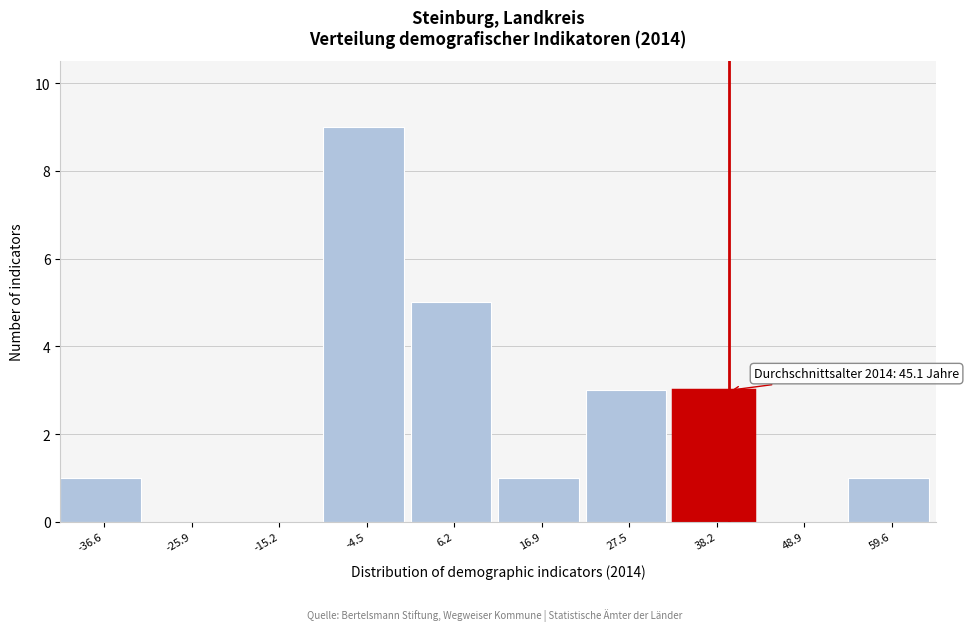

Reading left to right, transcribe all the data shown in this chart.

-36.6=1	-25.9=0	-15.2=0	-4.5=9	6.2=5	16.9=1	27.5=3	38.2=3	48.9=0	59.6=1